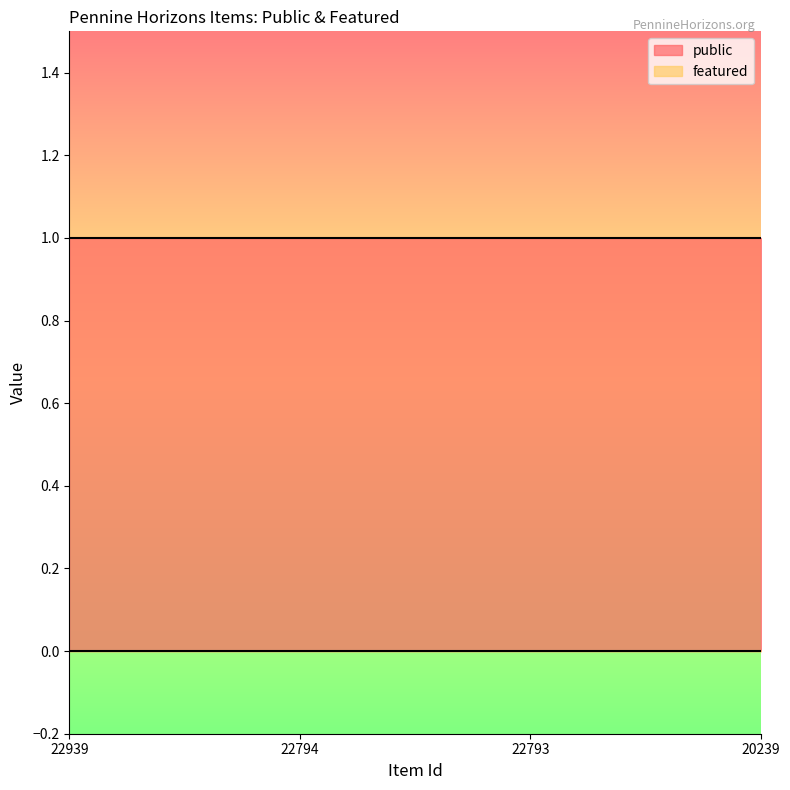

Reading left to right, transcribe all the data shown in this chart.

public: 1	1	1	1
featured: 0	0	0	0